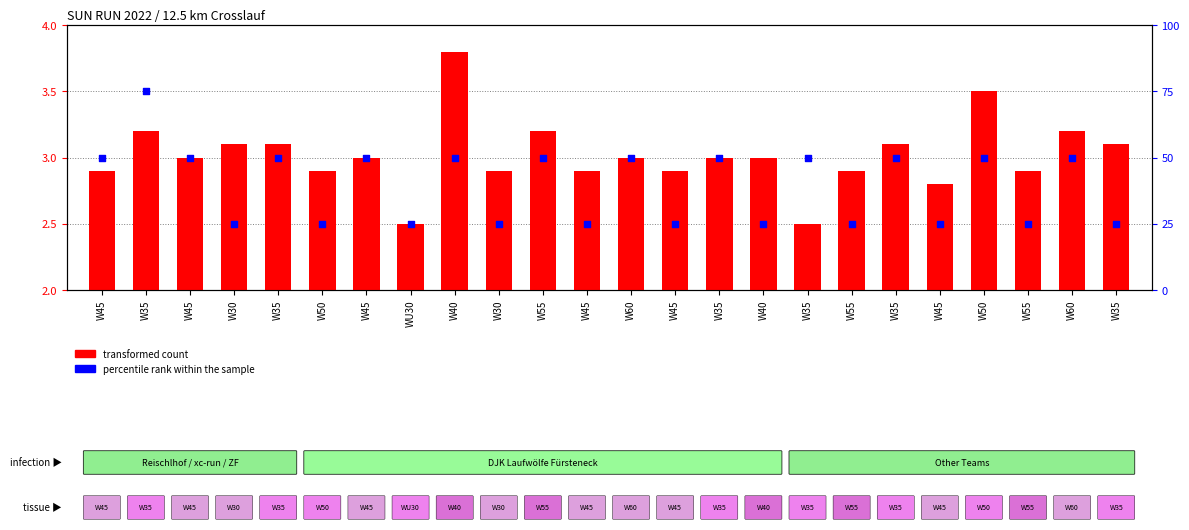

Which series reaches the maximum Y coordinate?

percentile rank within the sample